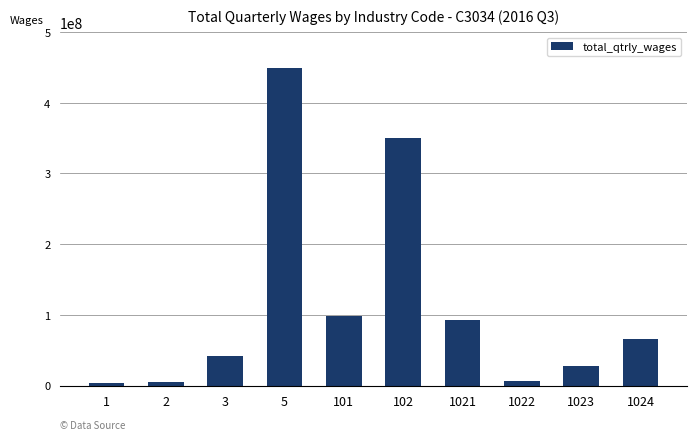

Is it true that the value at 101 is 157646416?

False